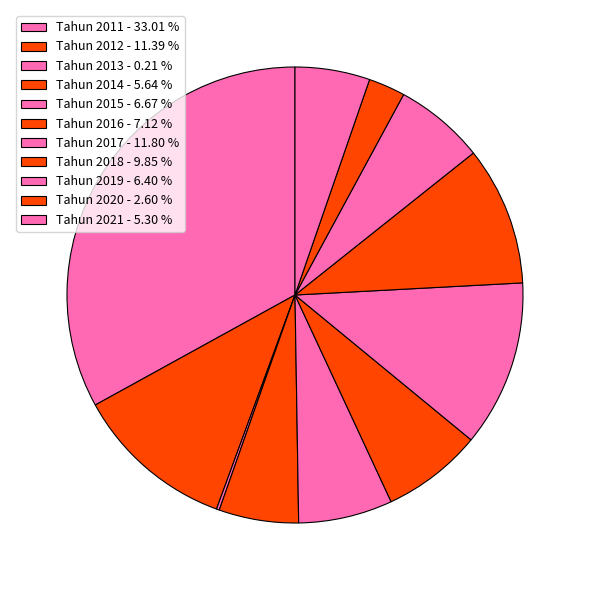

Combined, do Tahun 2017 and Tahun 2014 account for over 50%?

No